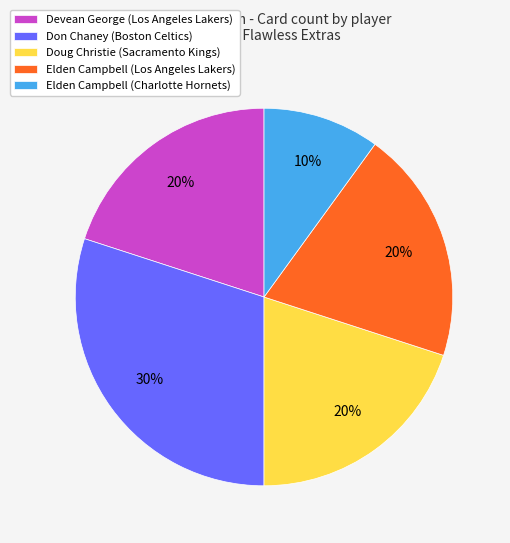

What is the smallest slice in the pie chart?

Elden Campbell (Charlotte Hornets)